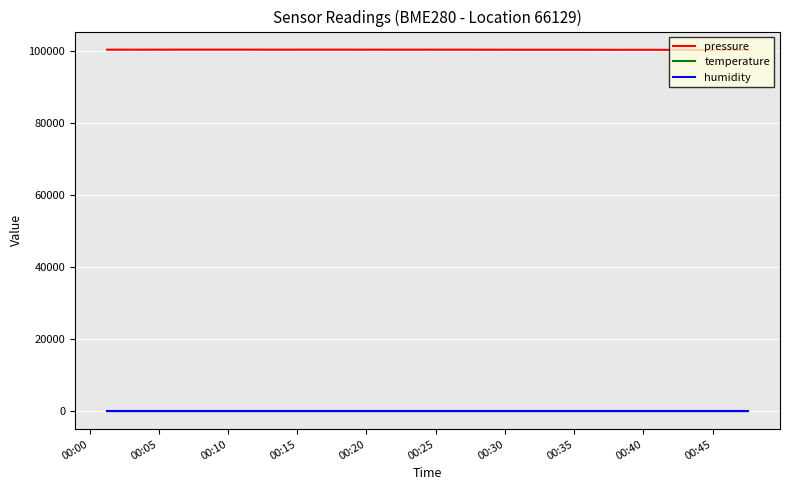

What is the highest value of the humidity series?

100.0